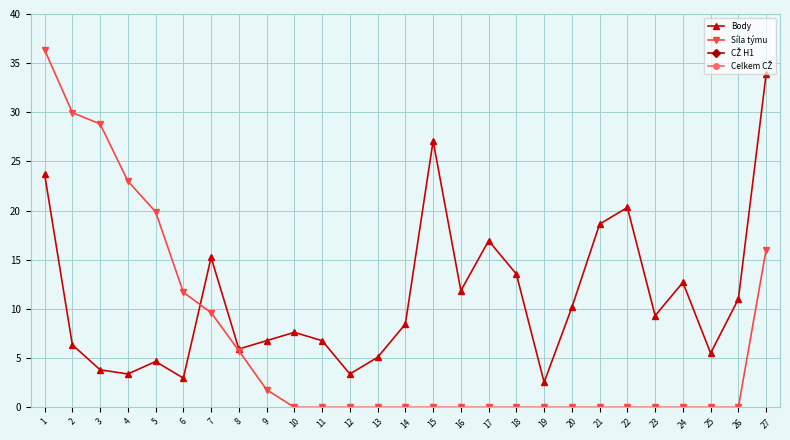

Is this an area chart (filled region under the line)?

No